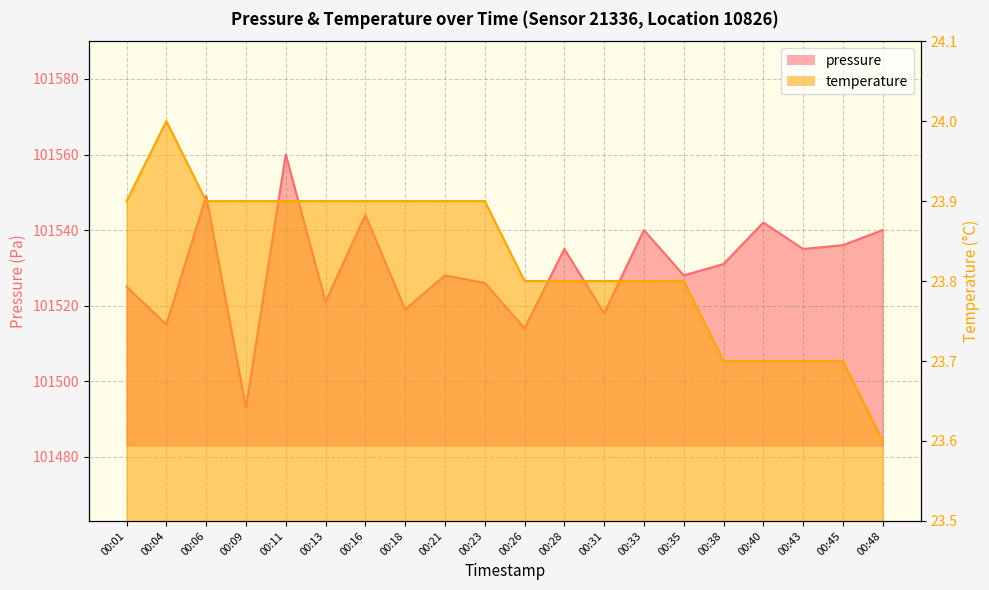

Is it true that temperature equals 23.6 at 00:48?

True